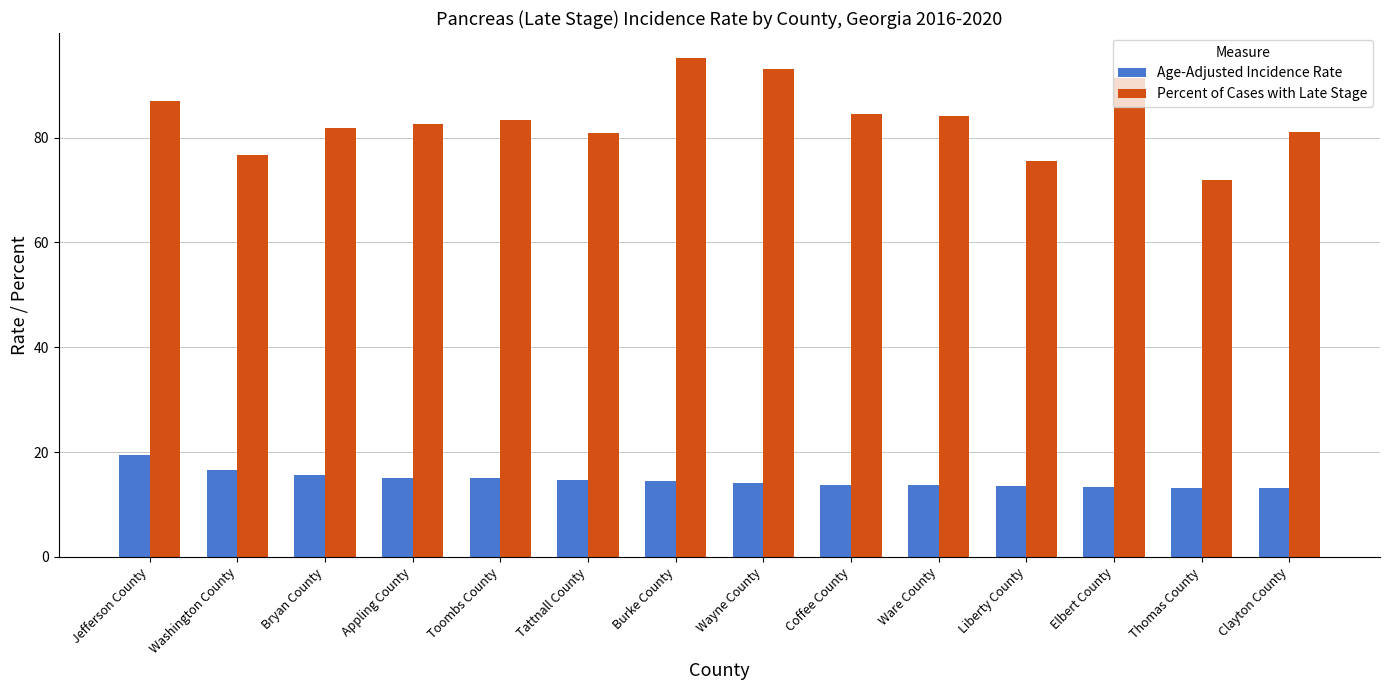

Rank the series by their maximum value, from highest to lowest.

Percent of Cases with Late Stage, Age-Adjusted Incidence Rate